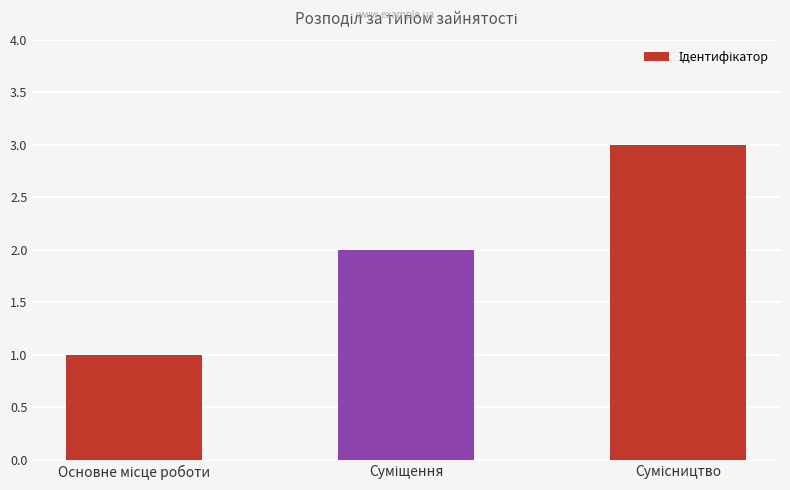

Count the number of categories in the chart.

3